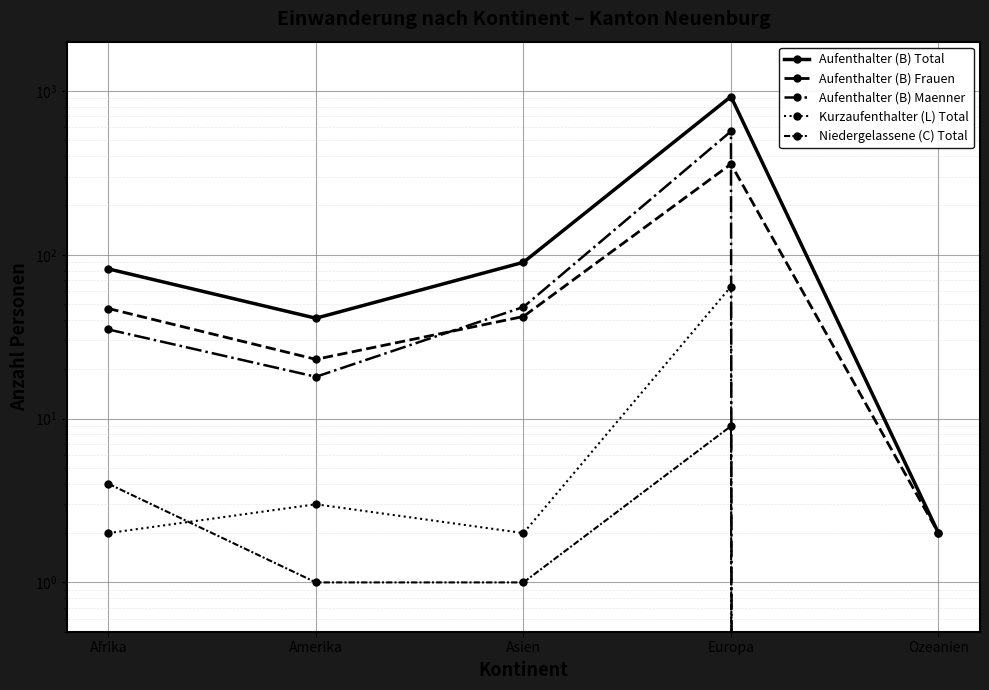

The value of Aufenthalter (B) Frauen at Asien is 42. True or false?

True